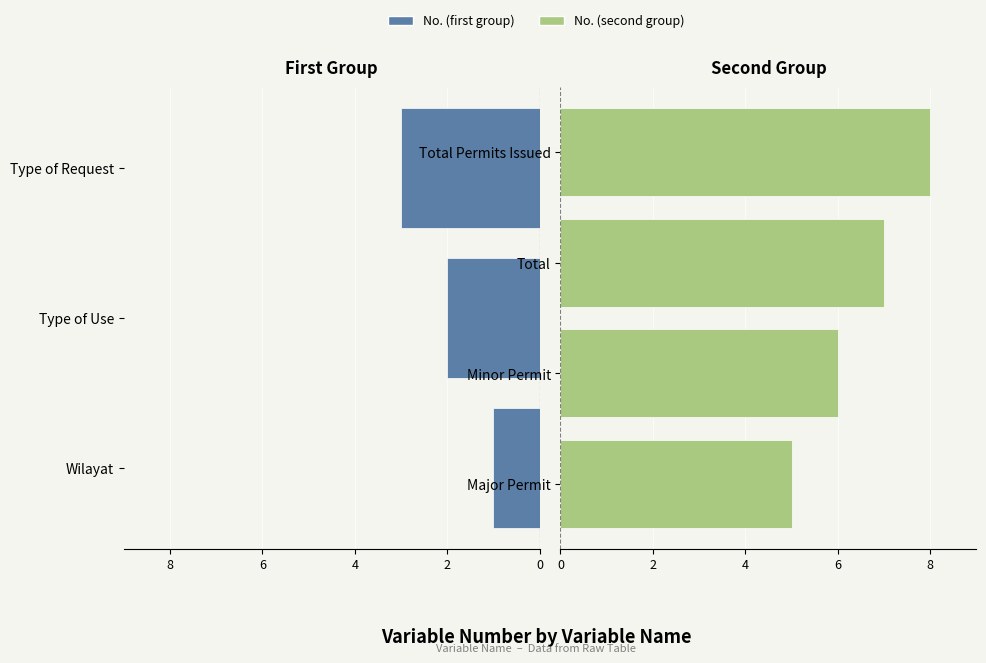

What is the label of the 7th bar from the left?

Total Permits Issued